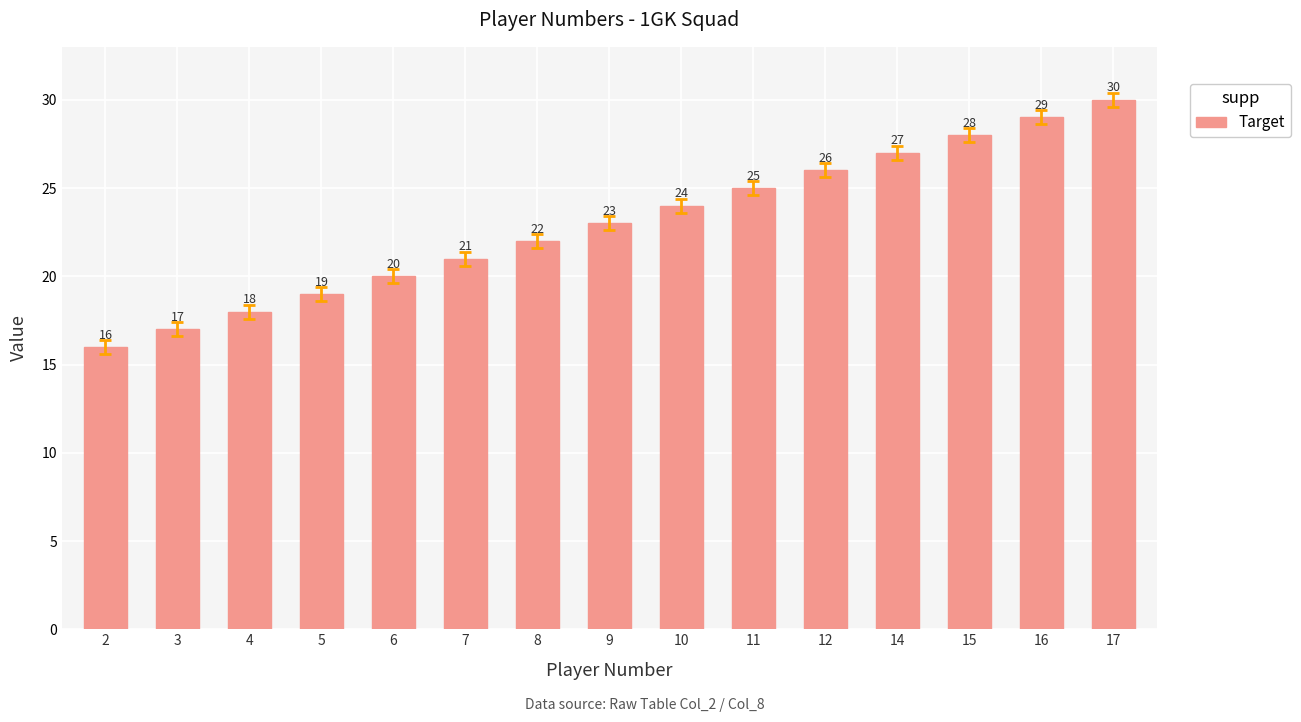

Reading left to right, list all the values displayed in this chart.

16	17	18	19	20	21	22	23	24	25	26	27	28	29	30